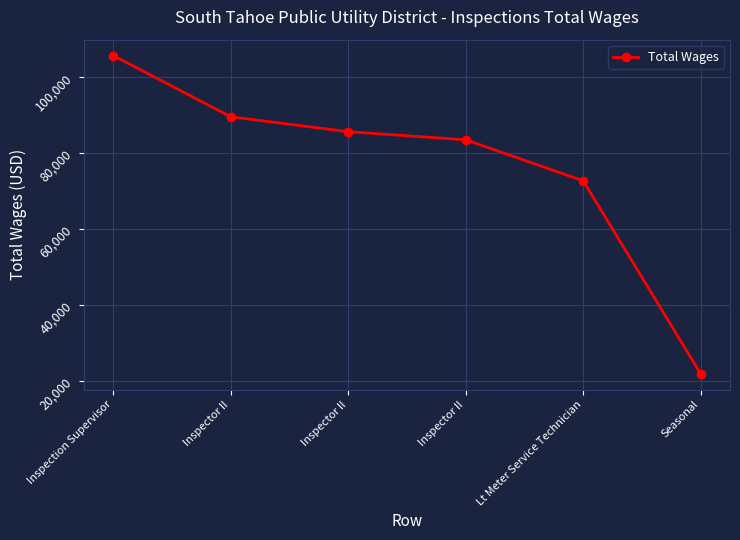

Is this an area chart (filled region under the line)?

No